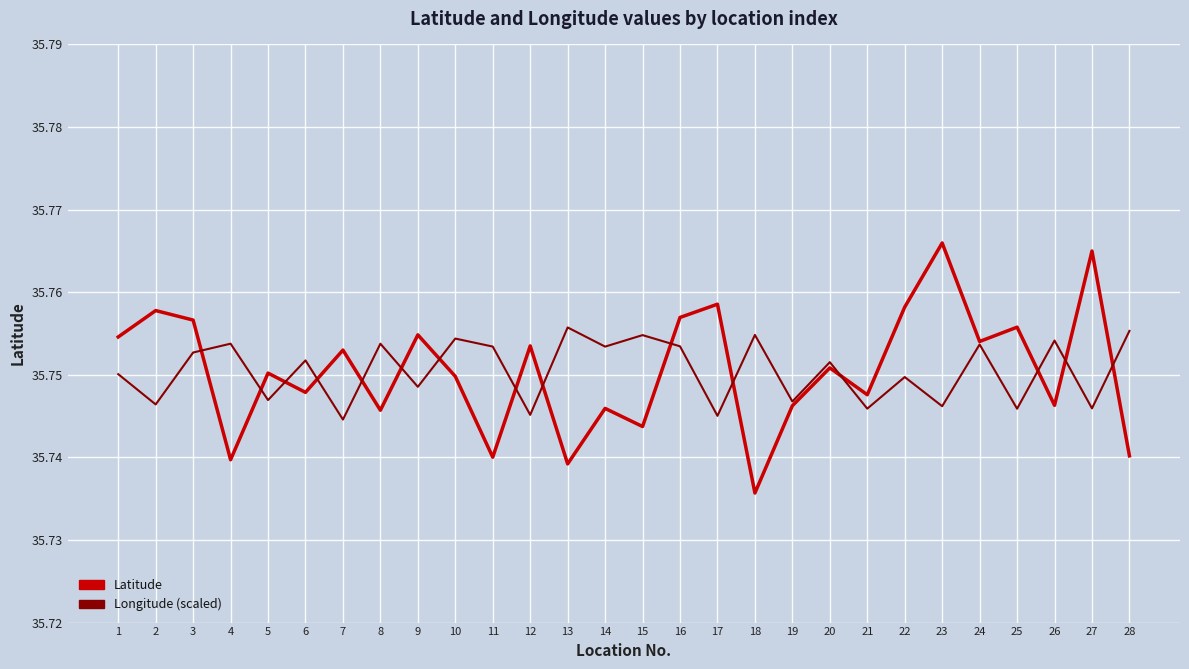

Which series has the largest range (max minus min)?

Latitude